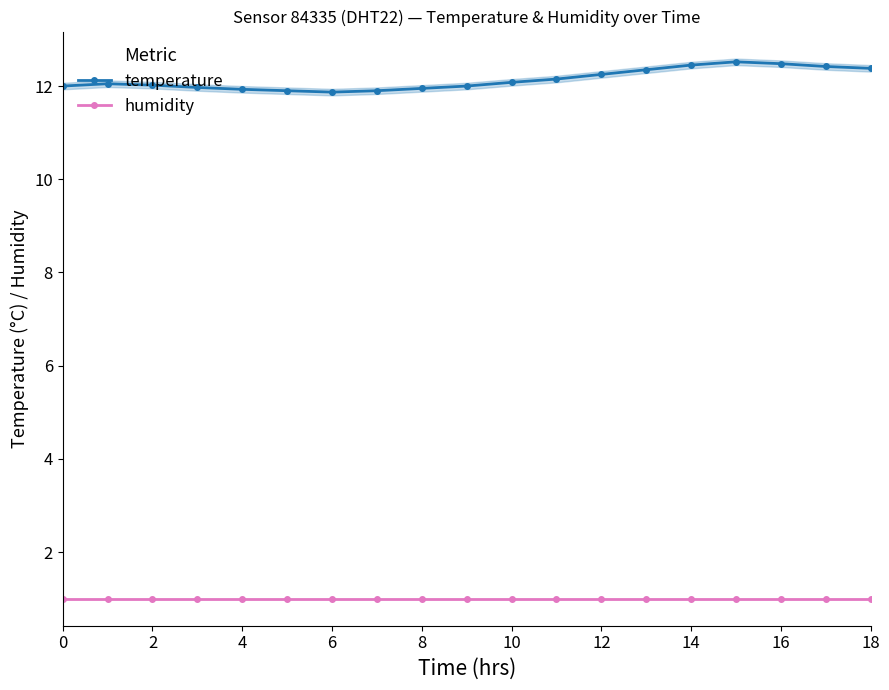

True or false: humidity and temperature intersect in this chart.

False